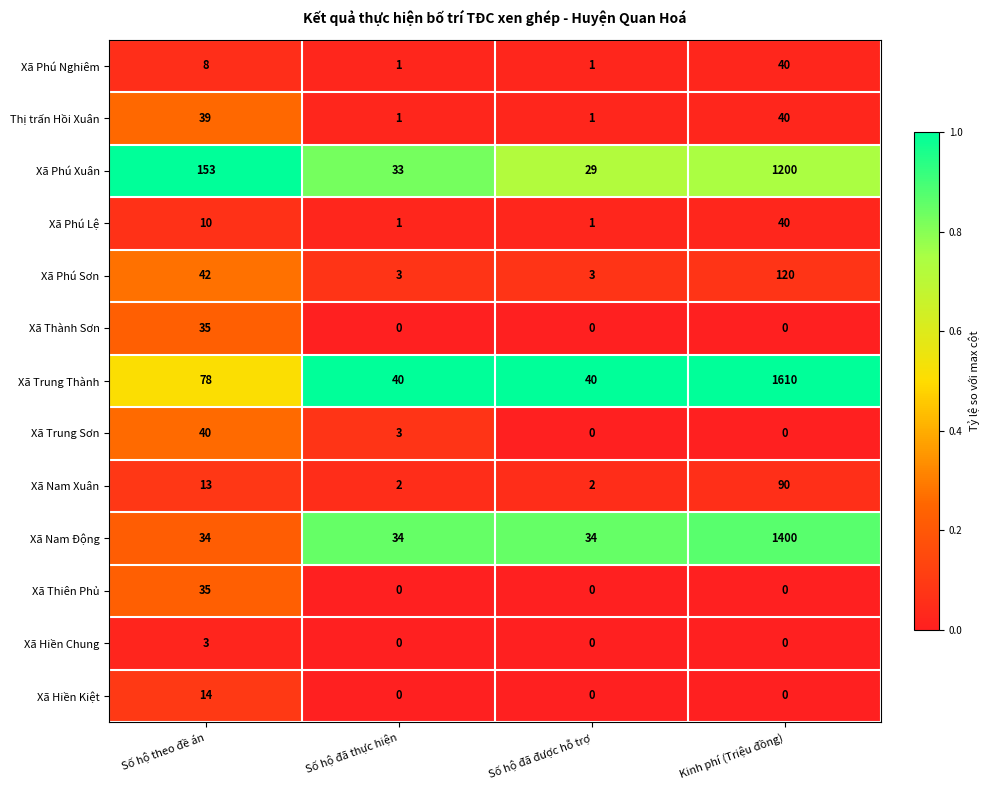

At how many categories does at least one series exceed 0?

4